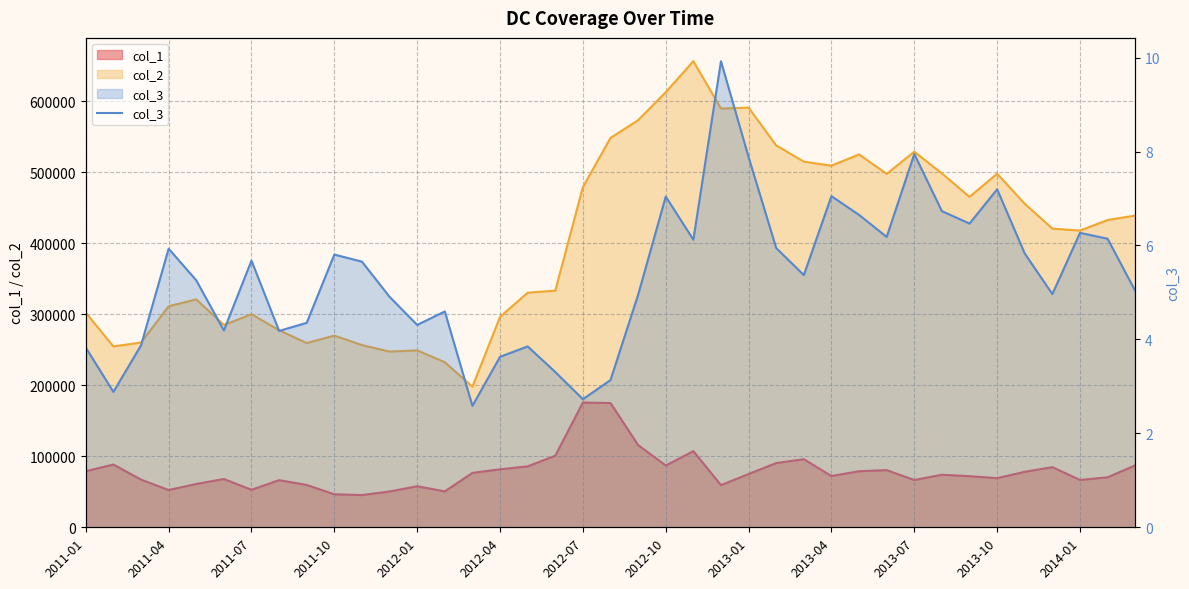

True or false: the data has more than 0 interior local peaks.

True